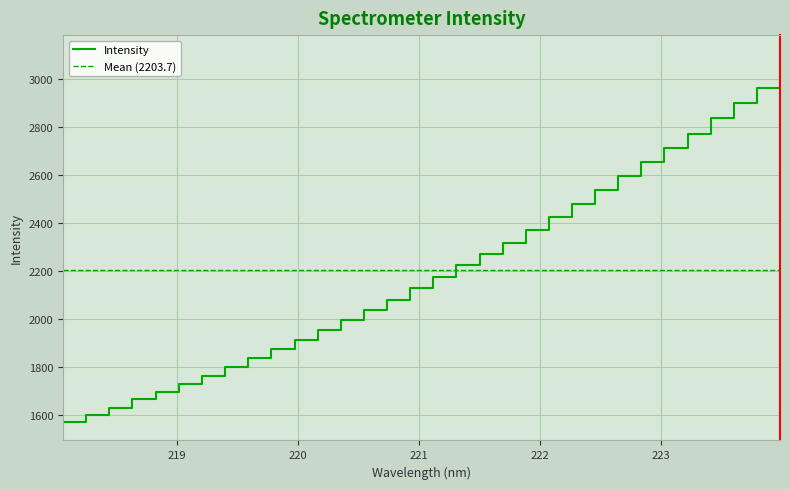

At which label is the value closest to 2301?

221.6902